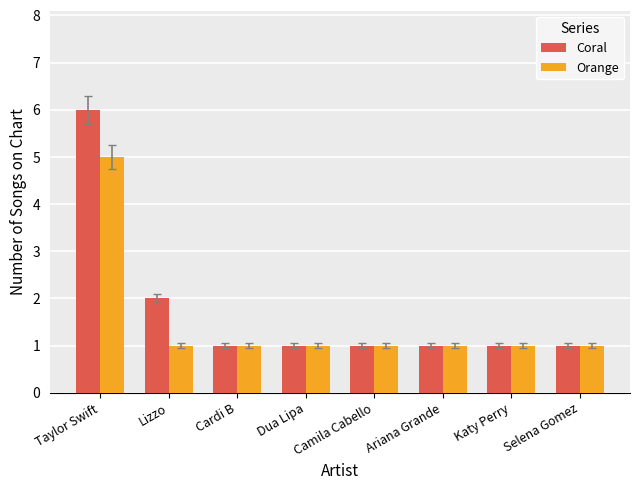

Is it true that Coral equals 1 at Cardi B?

True